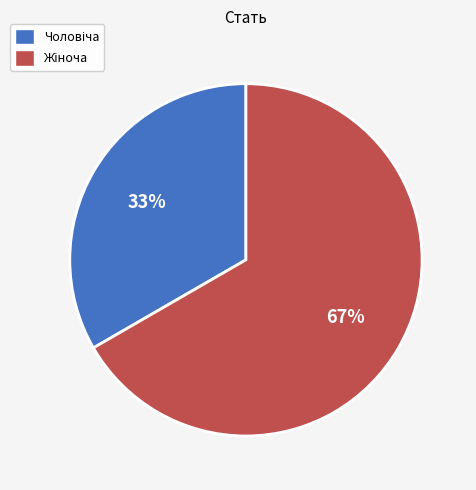

How many slices are in this pie chart?

2